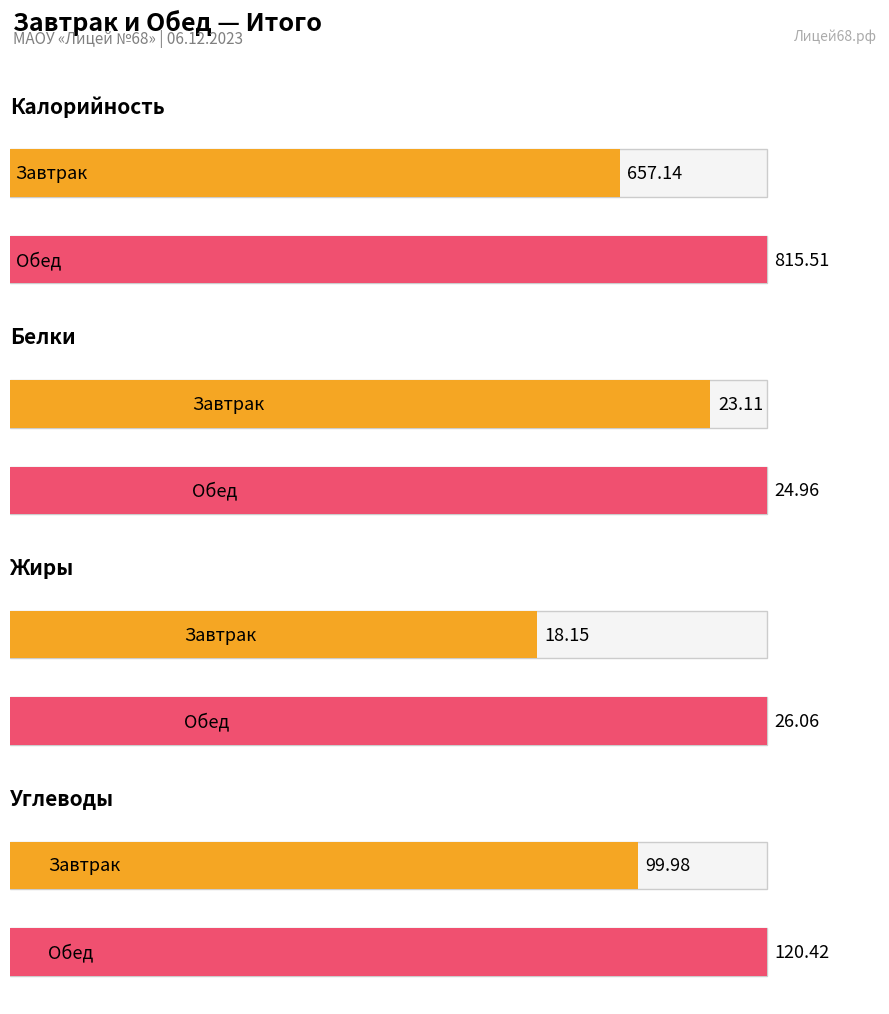

Between Обед and Завтрак, which is larger?

Обед